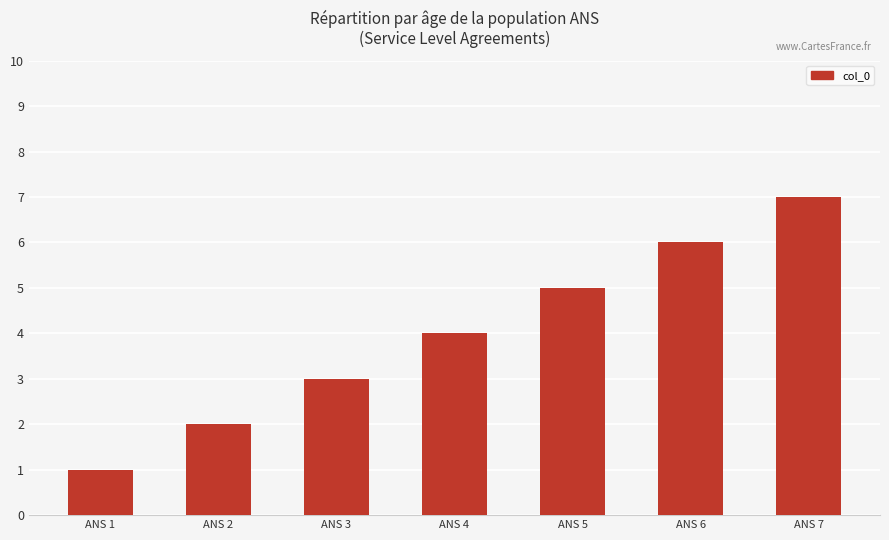

Read the value at ANS 3.

3